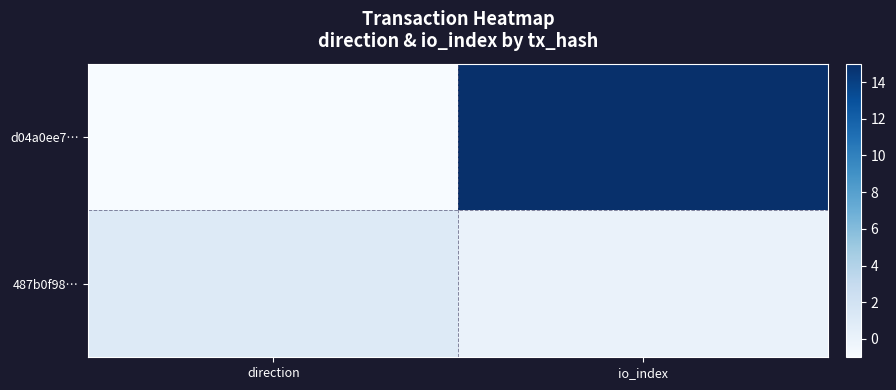

Which series has the largest total across all categories?

d04a0ee7…